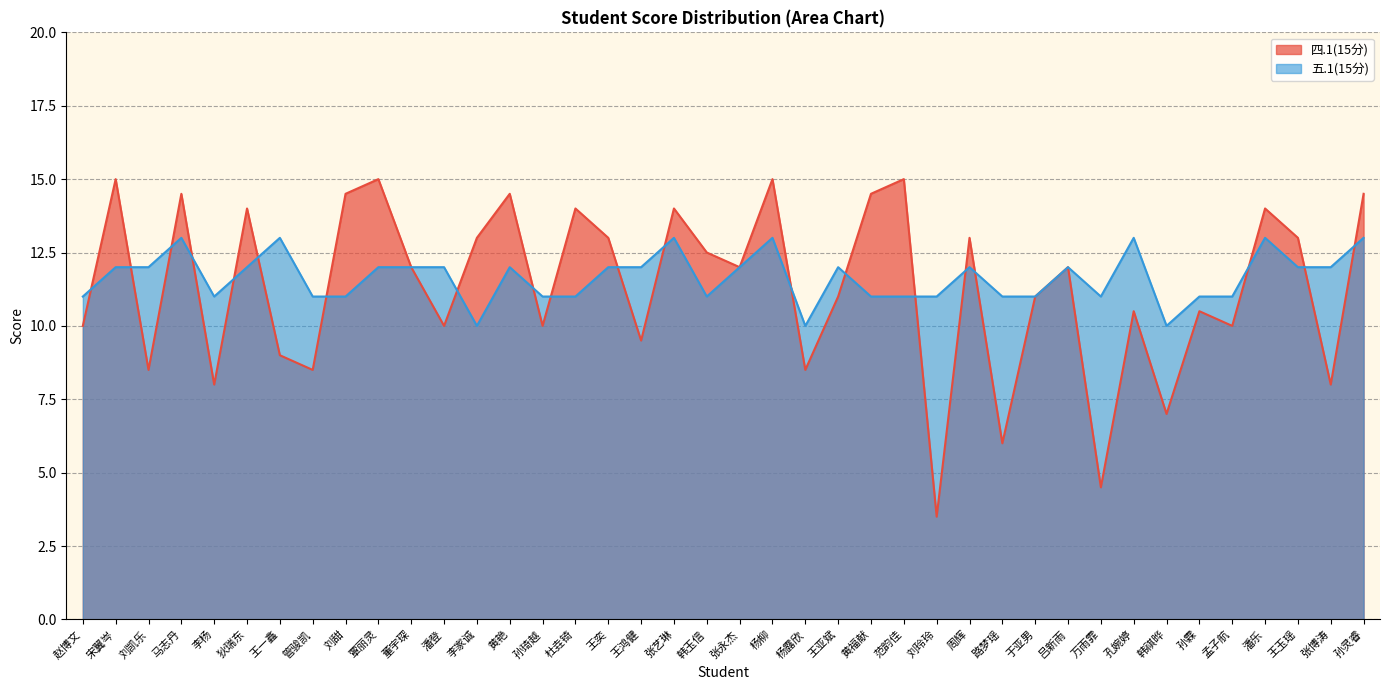

Which series has the largest range (max minus min)?

四.1(15分)